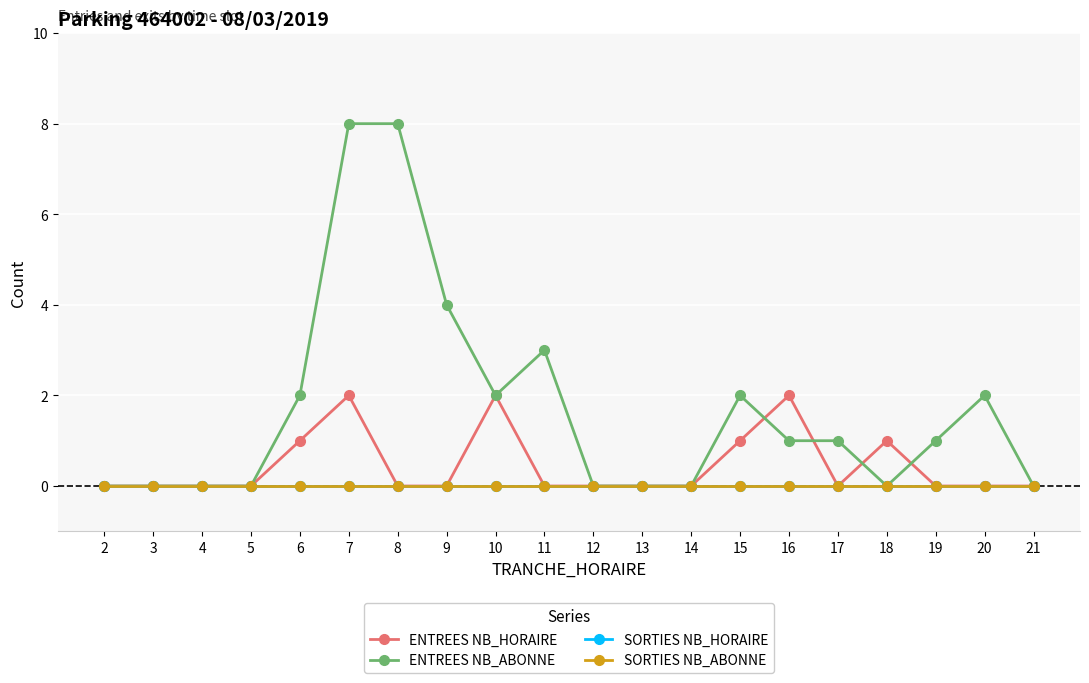

Is this an area chart (filled region under the line)?

No